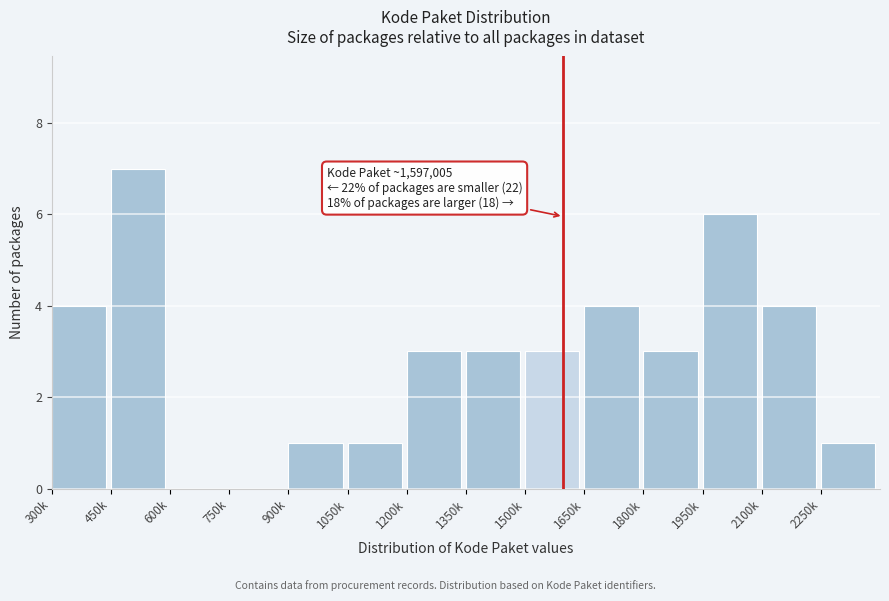

Reading left to right, what are all the values shown in this chart?

300k=4	450k=7	600k=0	750k=0	900k=1	1050k=1	1200k=3	1350k=3	1500k=3	1650k=4	1800k=3	1950k=6	2100k=4	2250k=1